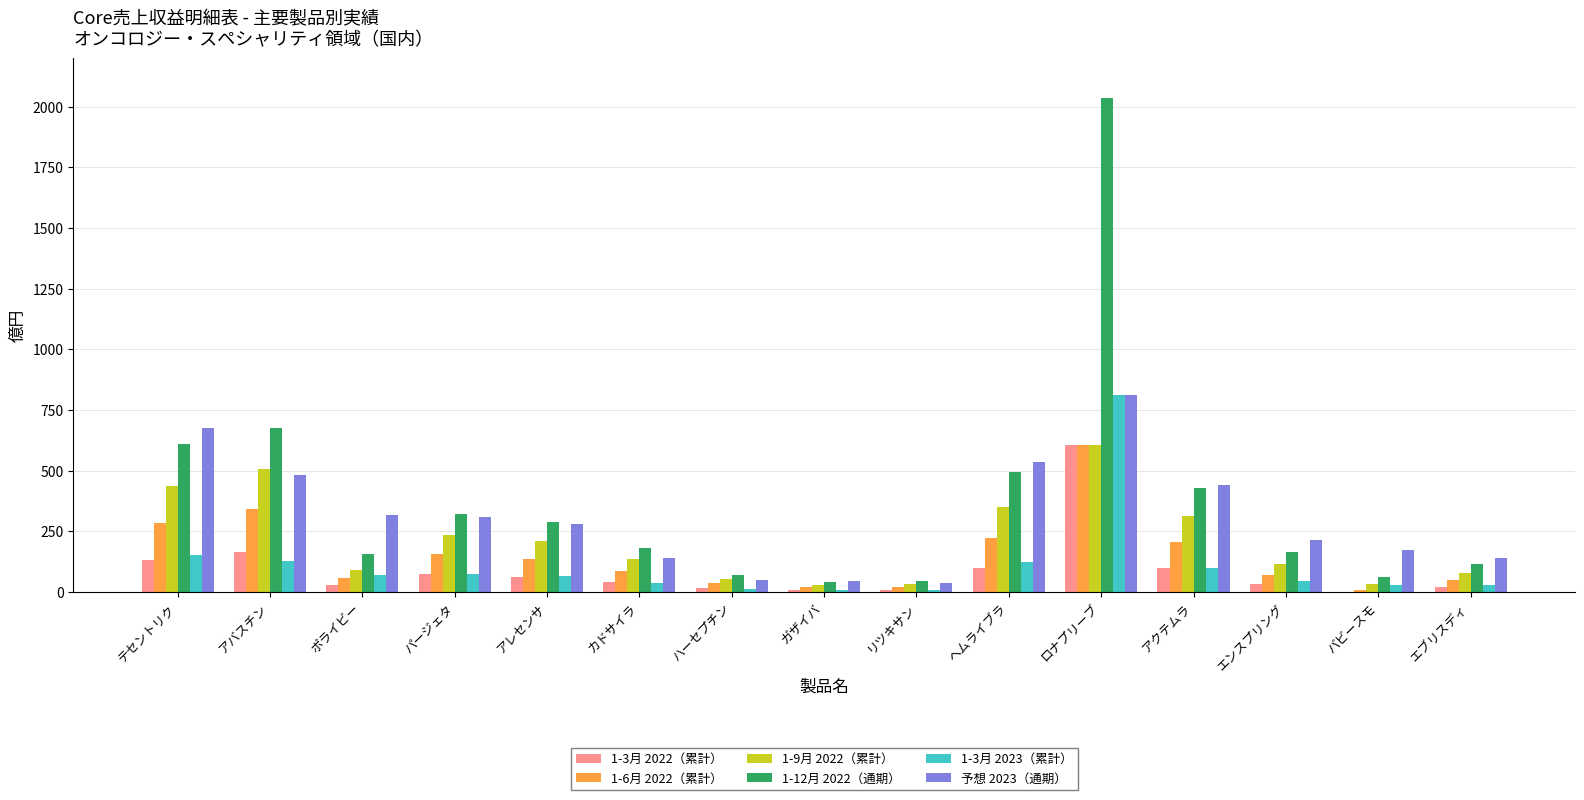

The 予想 2023（通期） series shows 141 at エブリスディ. True or false?

True